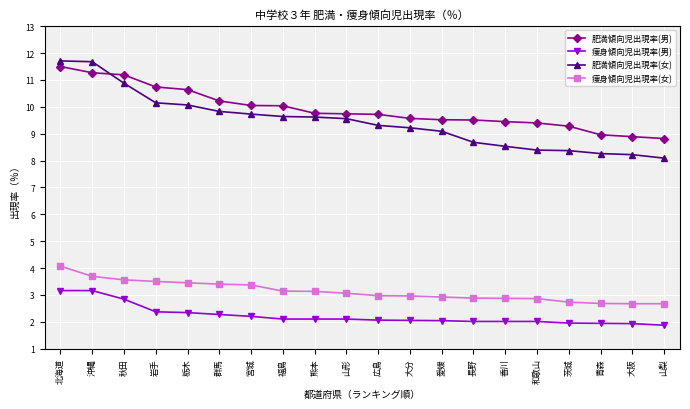

At how many categories does at least one series exceed 7?

20